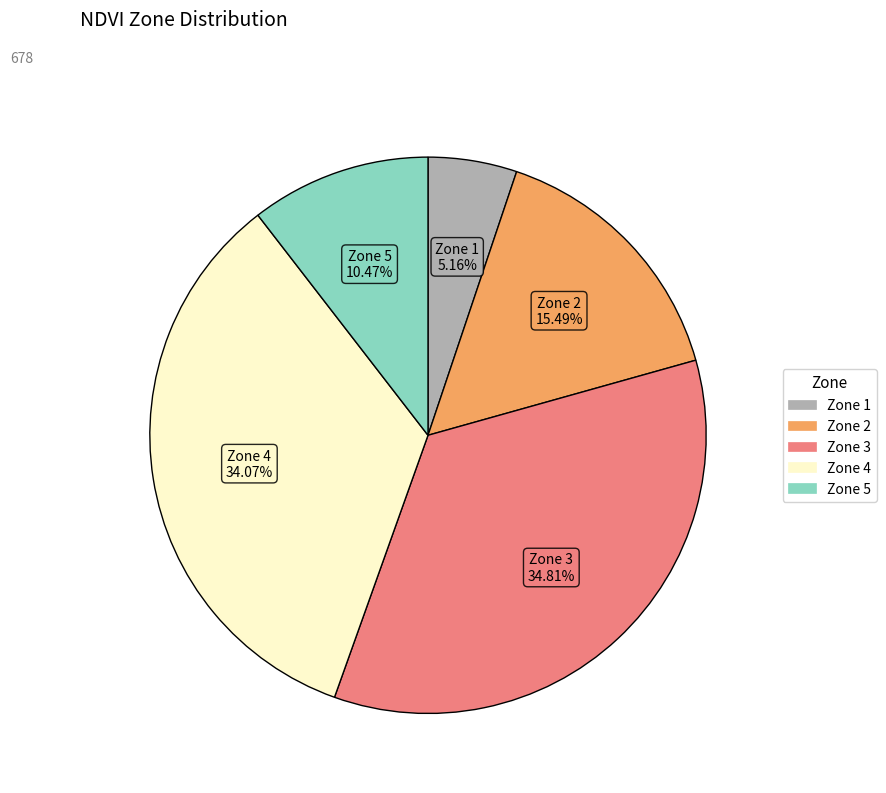

Is it true that Zone 5 is 10% of the pie?

True